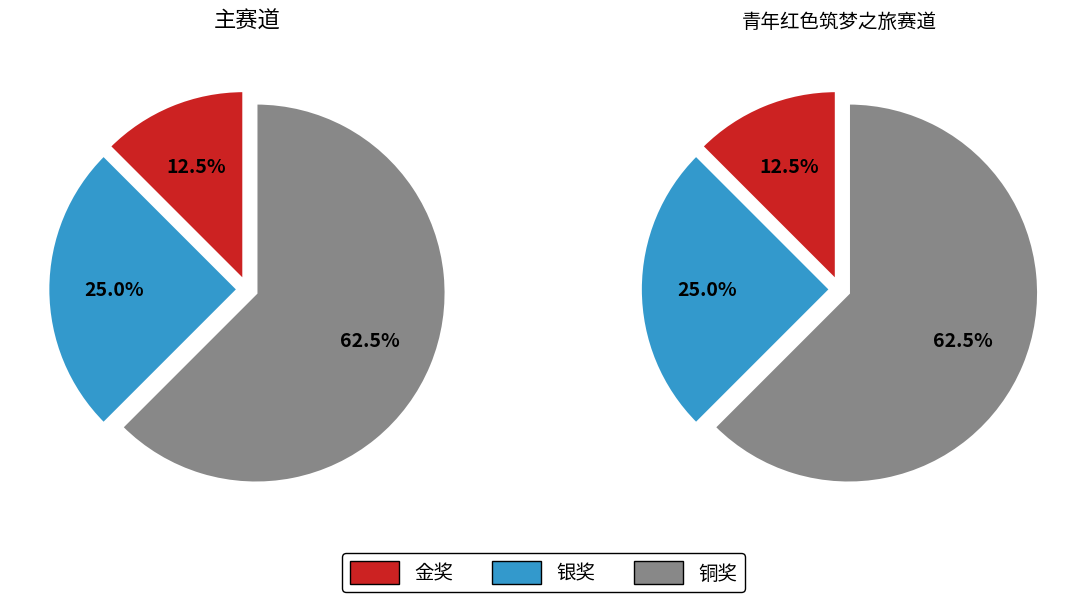

To the nearest percent, what is the combined percentage of 铜奖 and 银奖?

88%